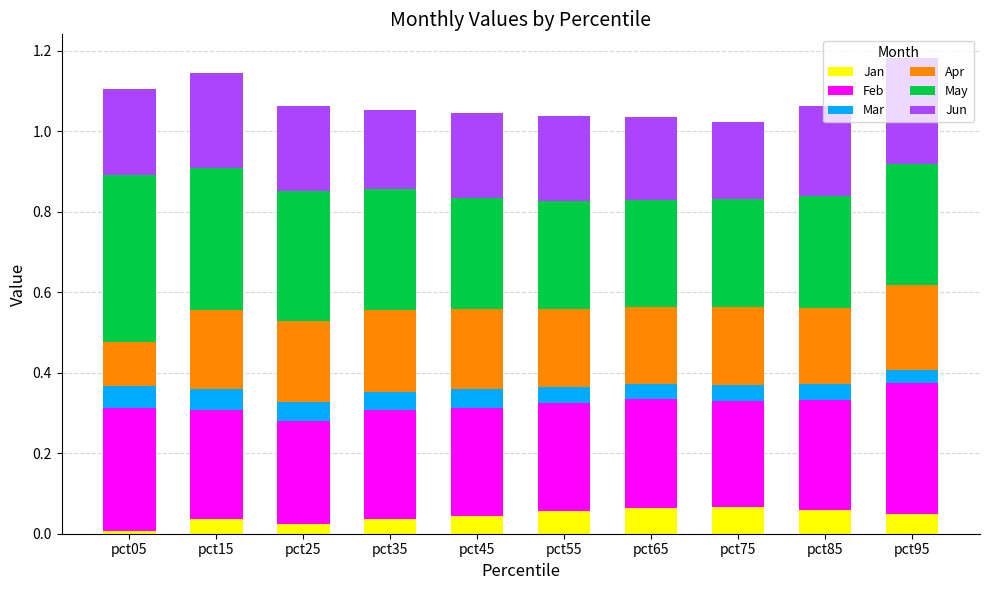

What is the total value across all series at pct85?

1.1